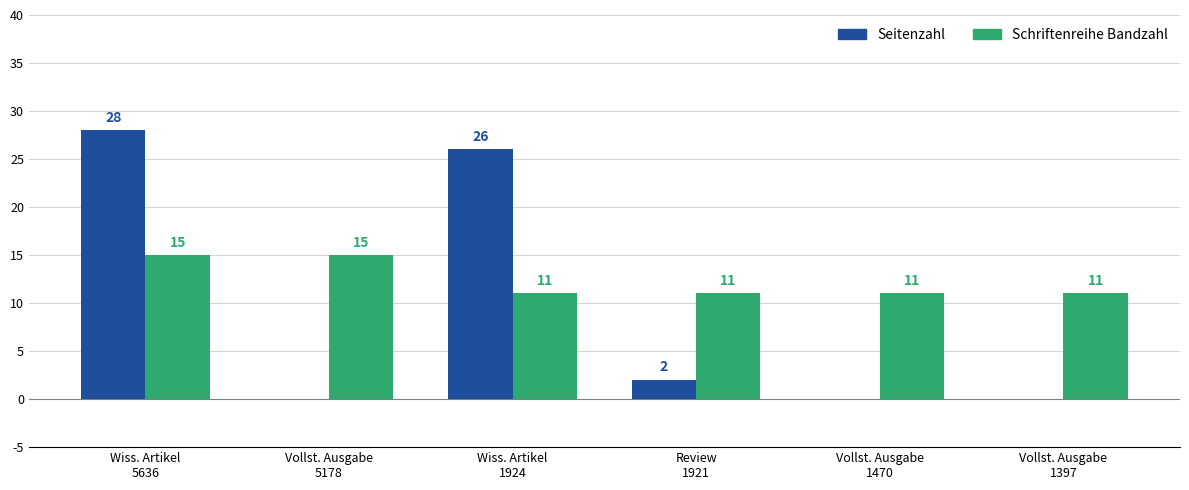

What is the maximum value for Seitenzahl?

28